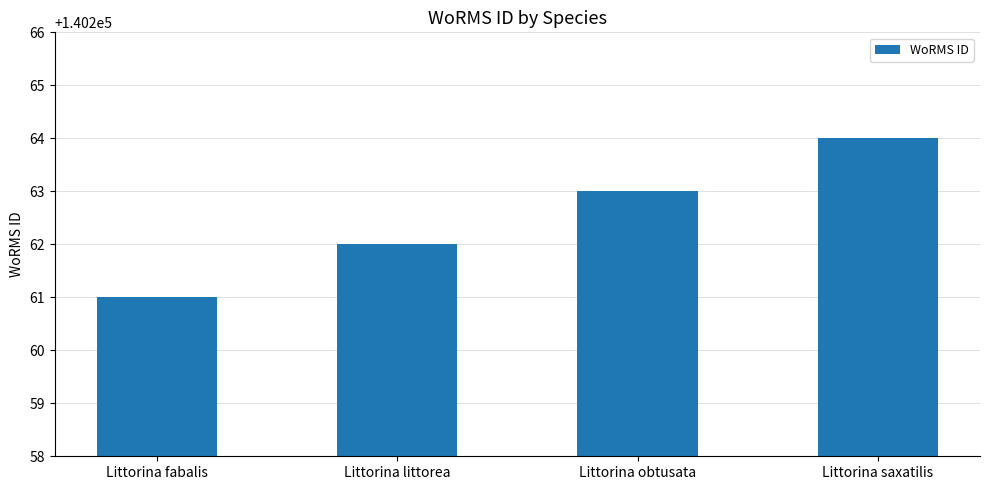

Rank the categories by value from lowest to highest.

Littorina fabalis, Littorina littorea, Littorina obtusata, Littorina saxatilis